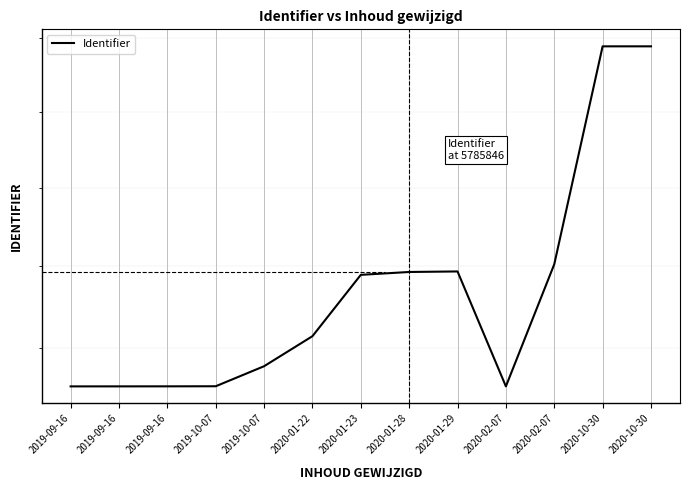

Which label corresponds to the largest value in the chart?

2020-10-30